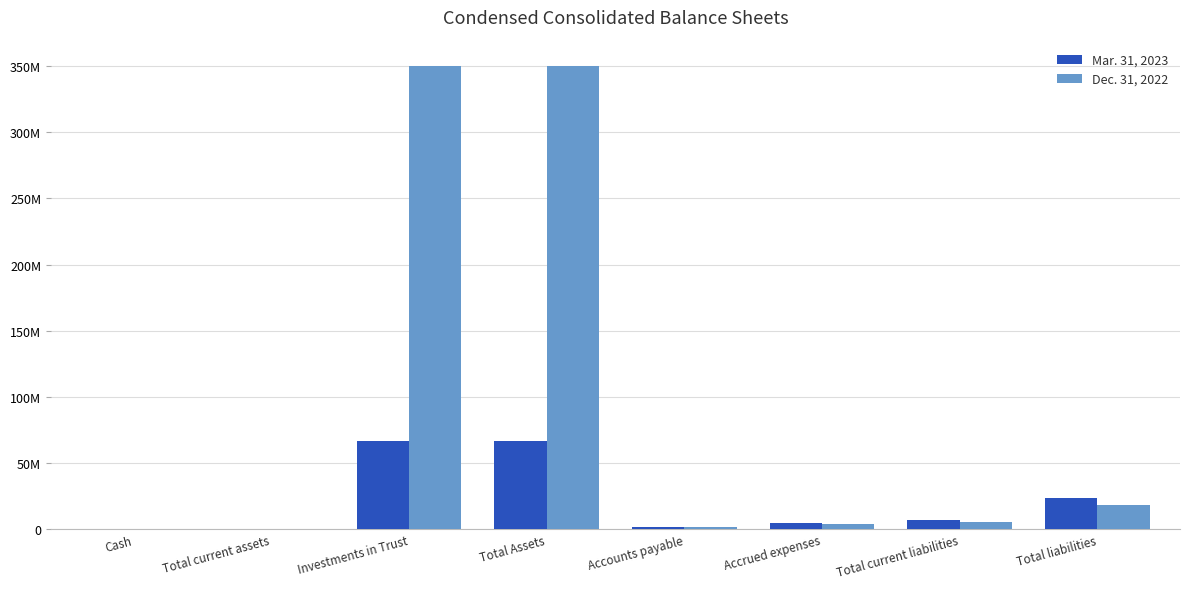

What are all the series names shown in the legend?

Mar. 31, 2023, Dec. 31, 2022